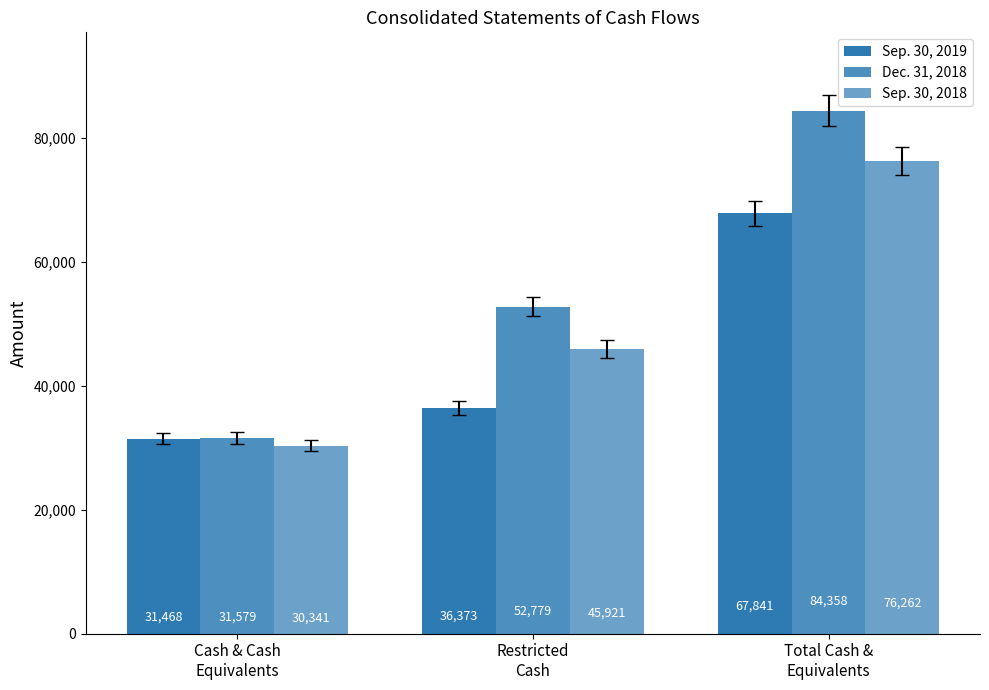

How many bars are there in each group?

3